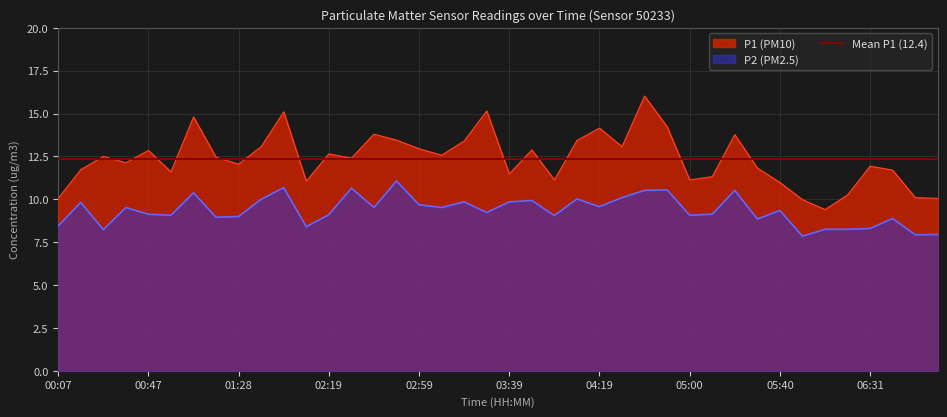

What is the sum of all P2 values?

374.2